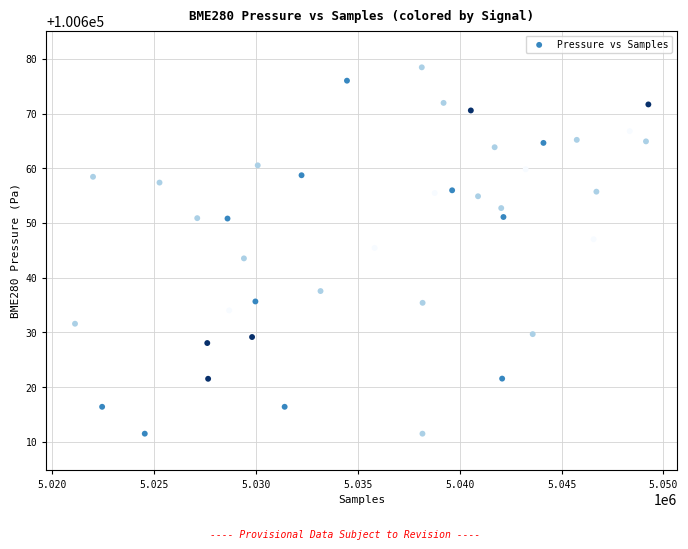

What is the range of Y values (max minus min)?

66.9